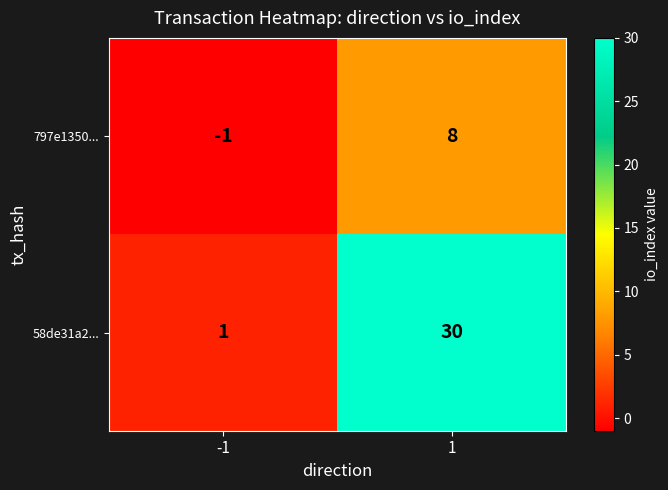

What is the maximum value for 797e1350...?

8